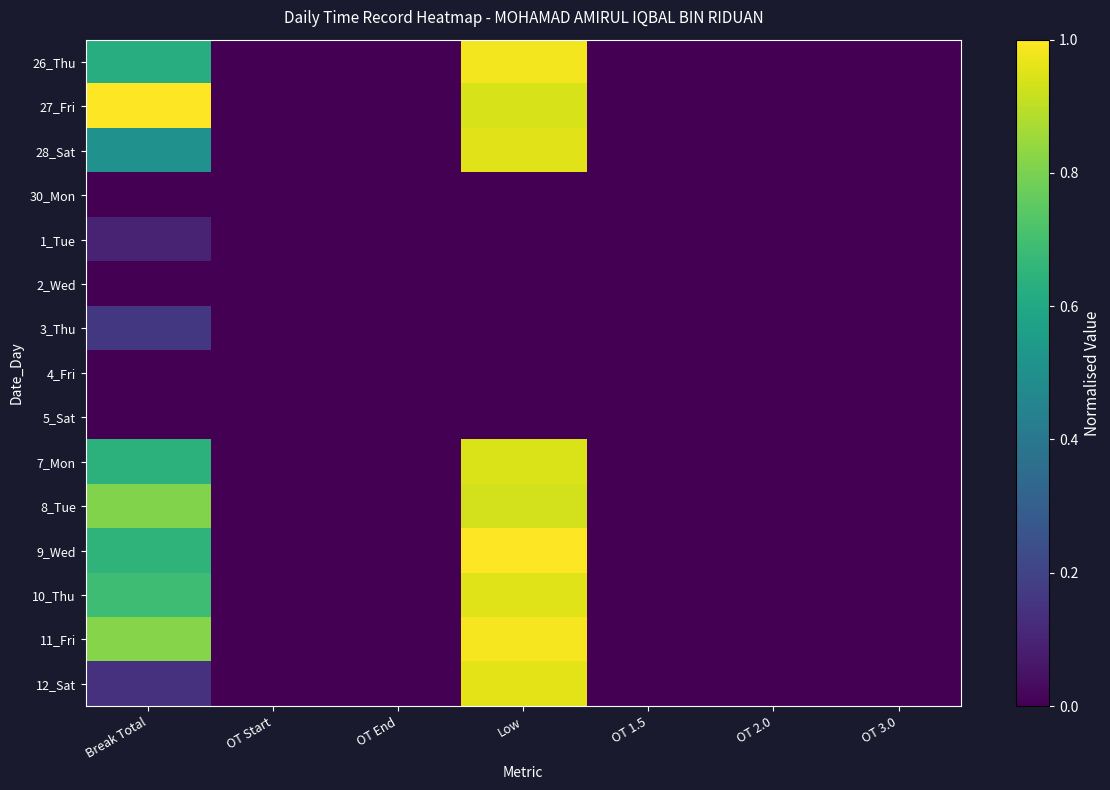

Which has a higher value, Break Total or OT End?

Break Total